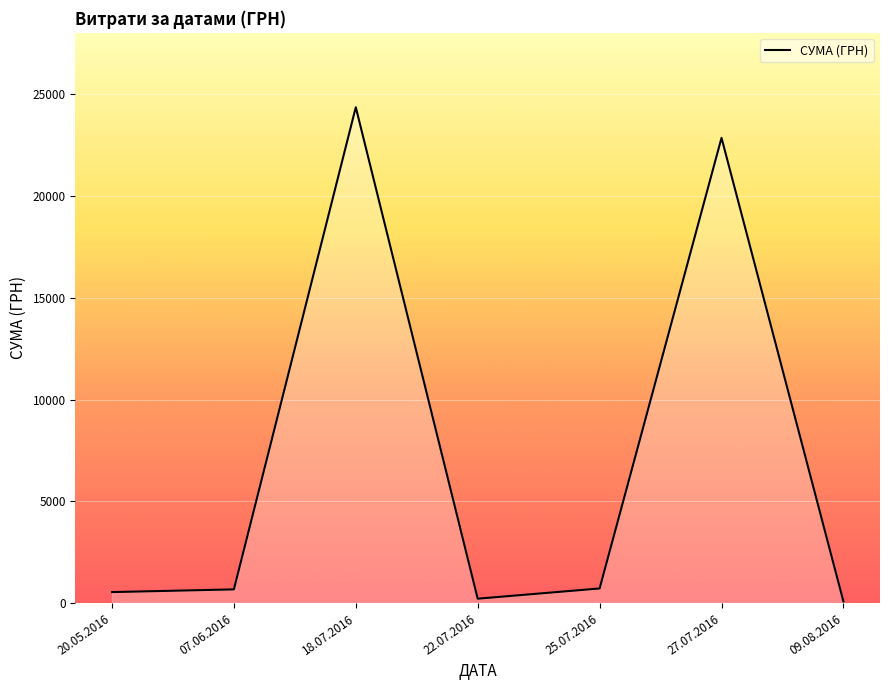

What is the change in value from 07.06.2016 to 18.07.2016?

+23699.0